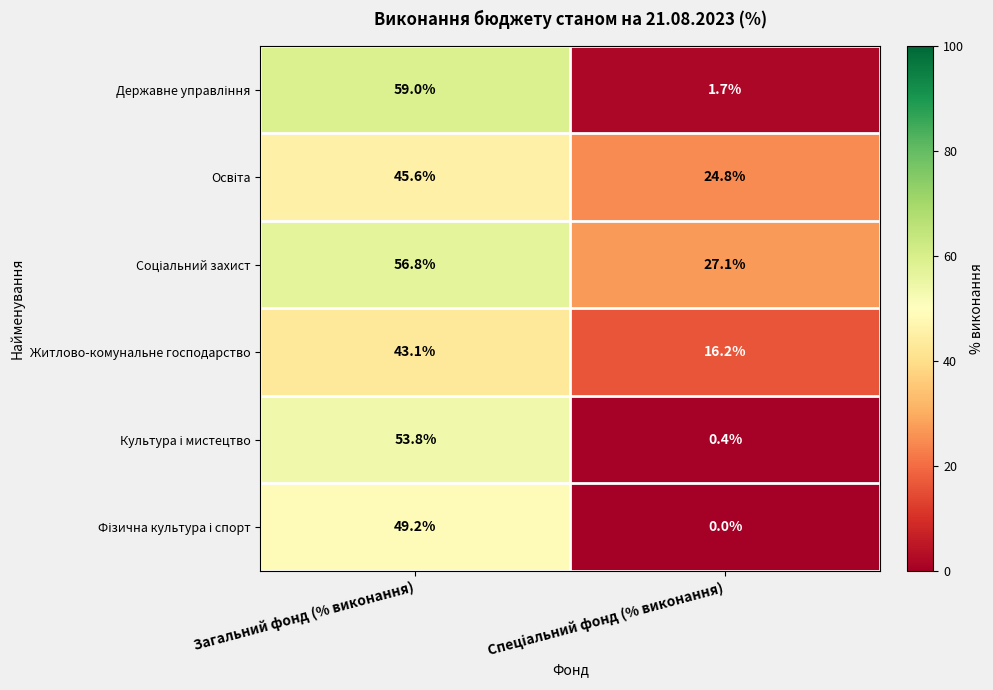

What is the total value across all series at Загальний фонд (% виконання)?

307.5